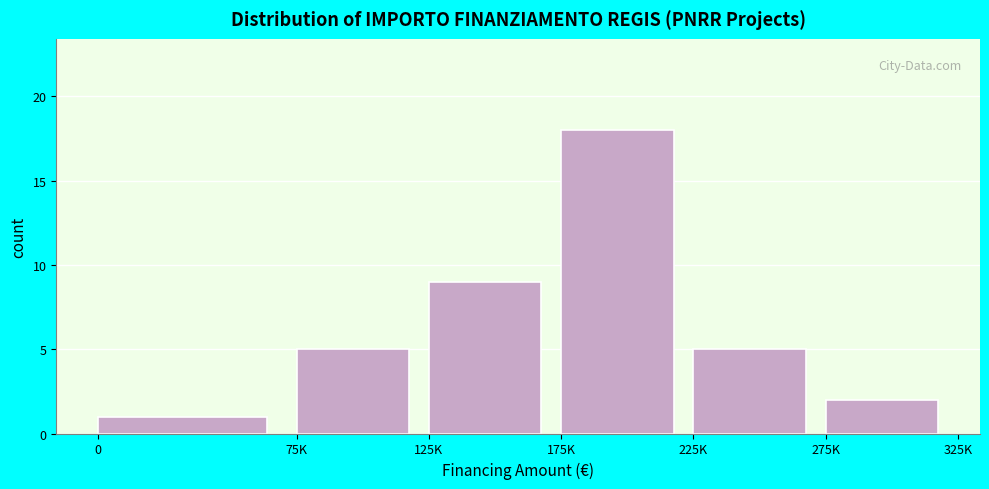

Reading left to right, extract all data points from this chart.

0=1	75K=5	125K=9	175K=18	225K=5	275K=2